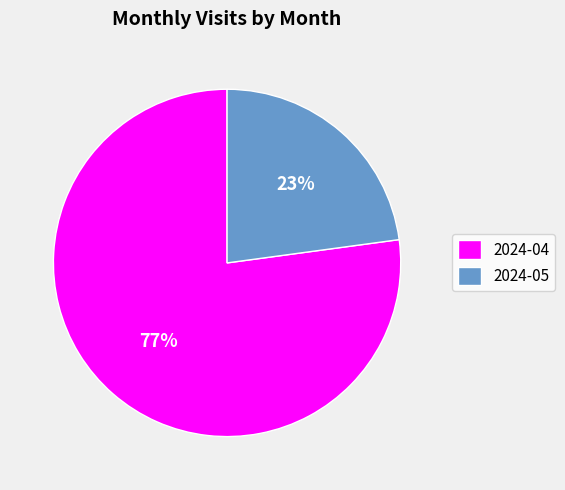

Which slice is the smallest?

2024-05